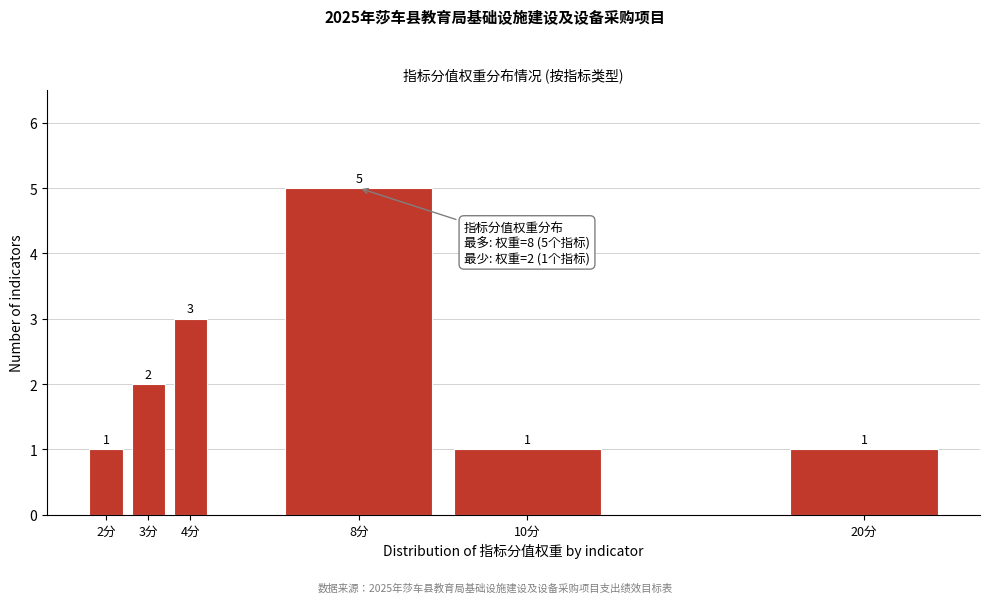

Reading right to left, list all the values displayed in this chart.

20分=1	10分=1	8分=5	4分=3	3分=2	2分=1